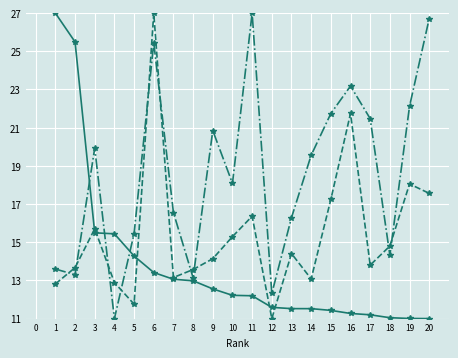

At which category is the sum across all series the highest?

6